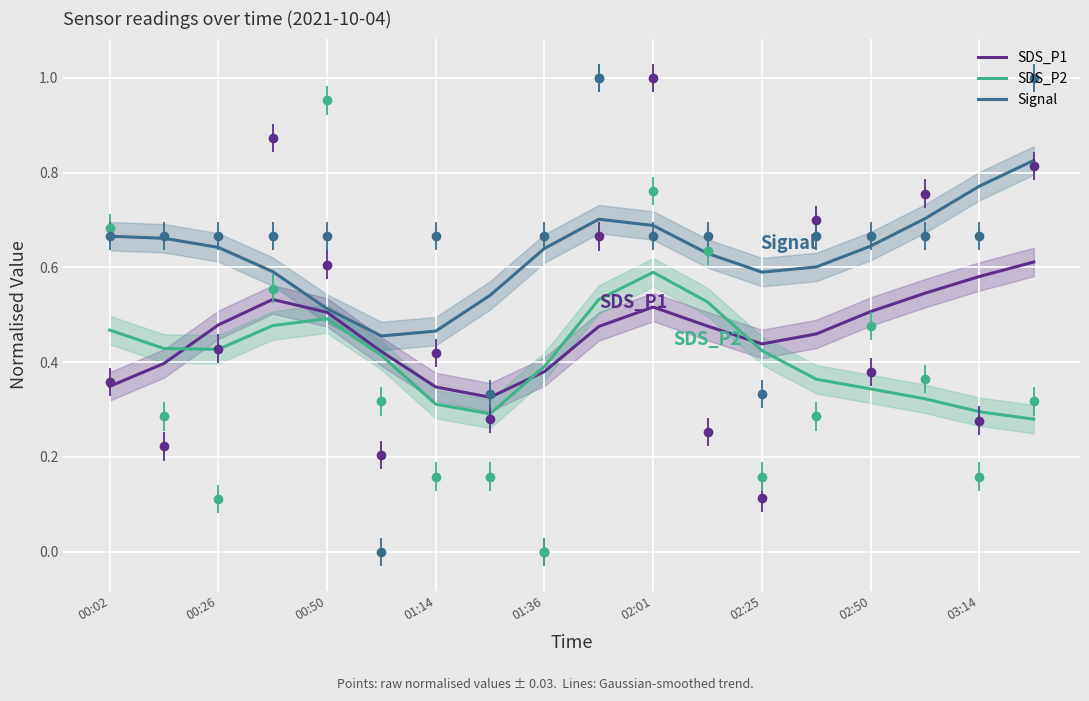

What is the maximum value for SDS_P2?

0.6